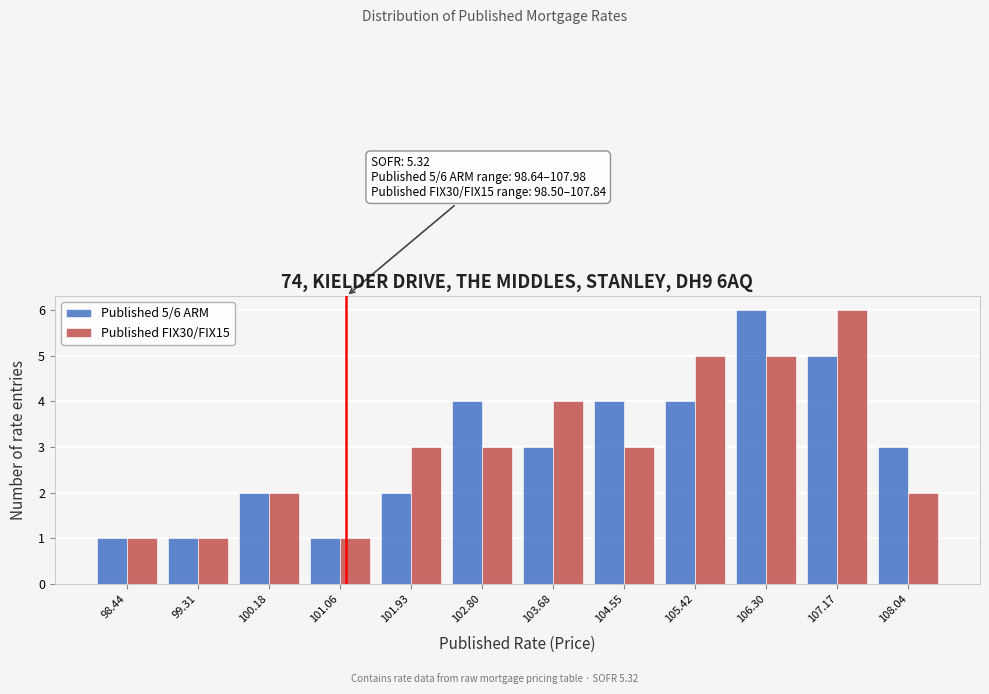

In the Published FIX30/FIX15 series, which range on the x-axis has the tallest bar?

106.7 to 107.6